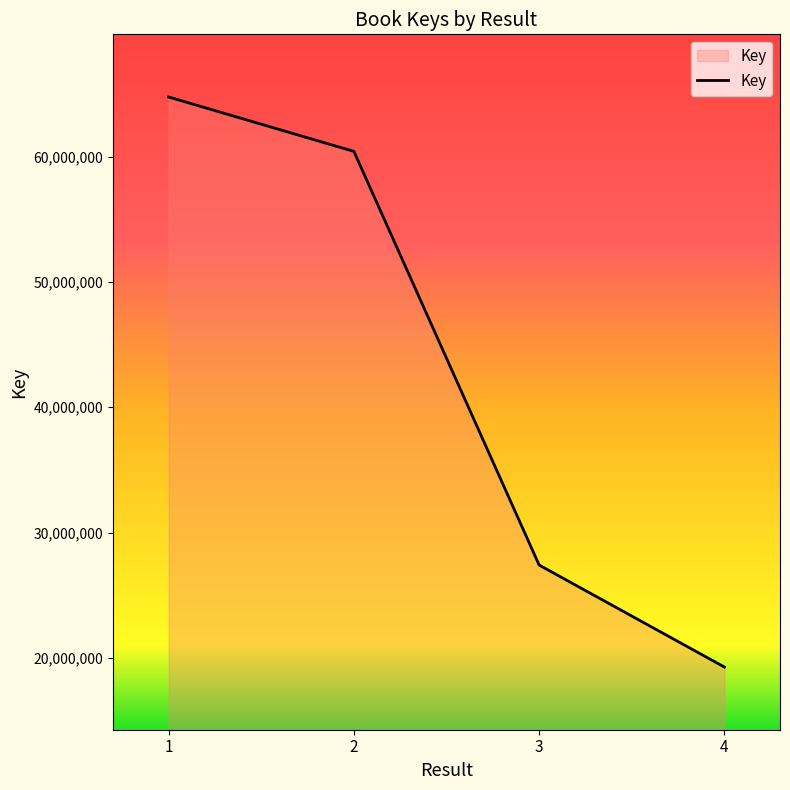

Reading left to right, what are all the values shown in this chart?

64753619	60413025	27408142	19270458